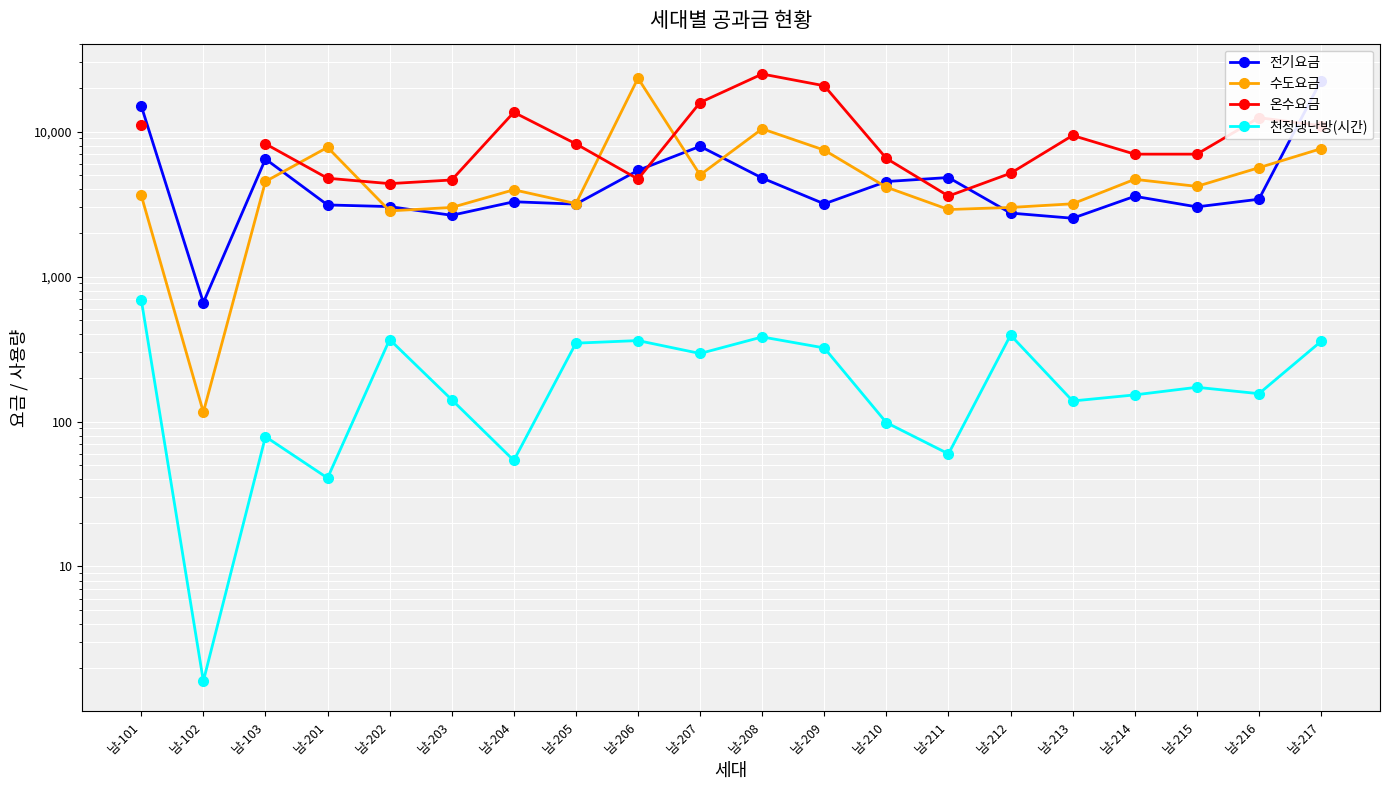

In 온수요금, how many points are lower than both neighbors (excluding endpoints)?

3